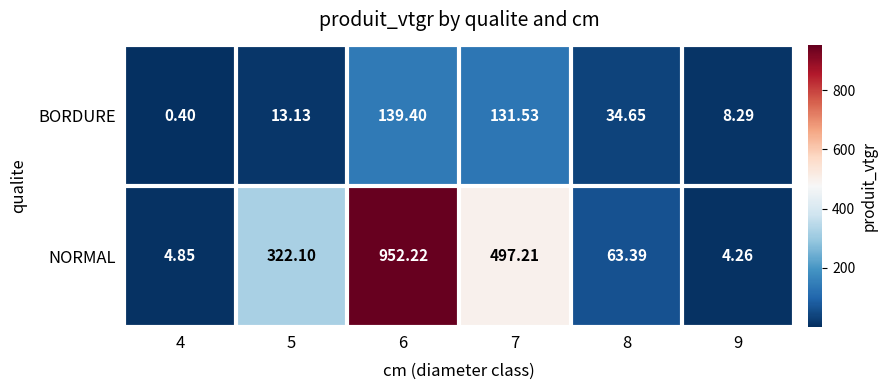

Between 5 and 9, which series saw the biggest shift?

NORMAL